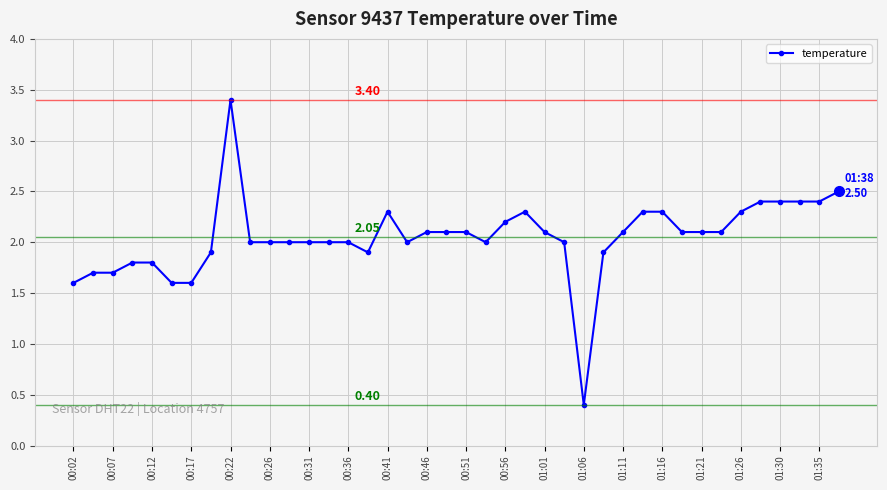

What is the greatest value displayed?

3.4